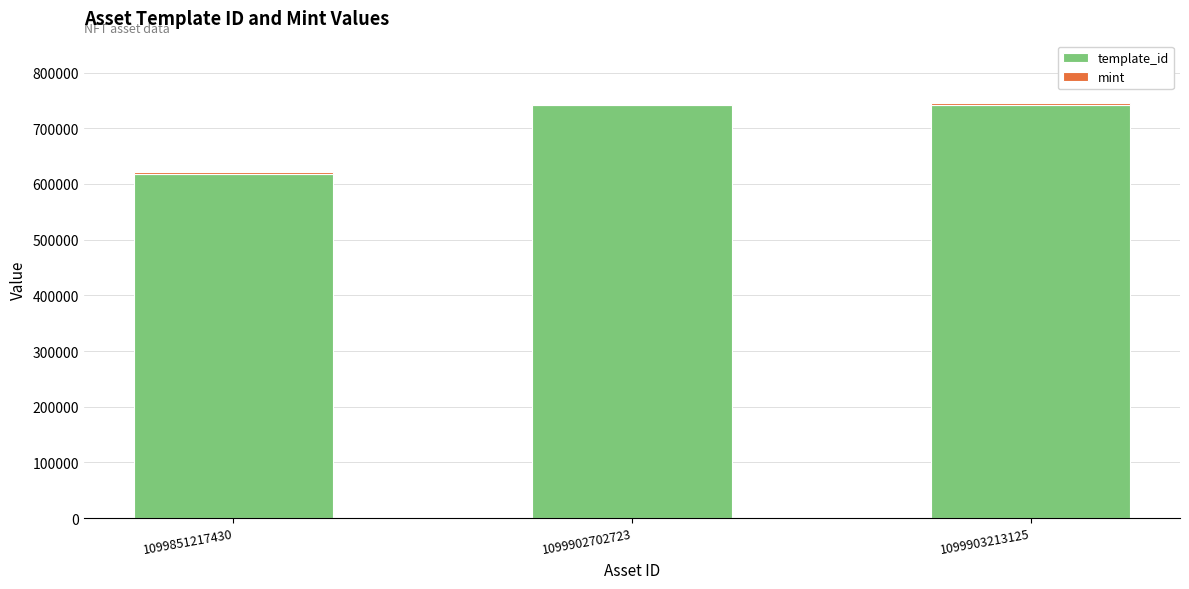

At which label is template_id closest to 679911?

1099902702723